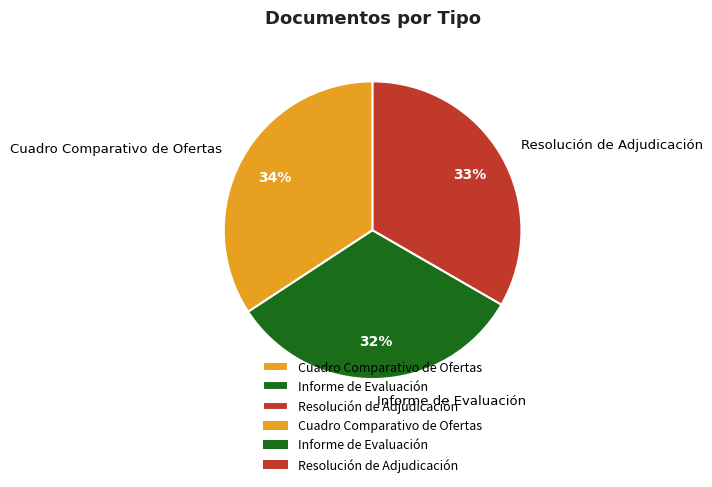

To the nearest percent, what percentage of the pie is Resolución de Adjudicación?

33%